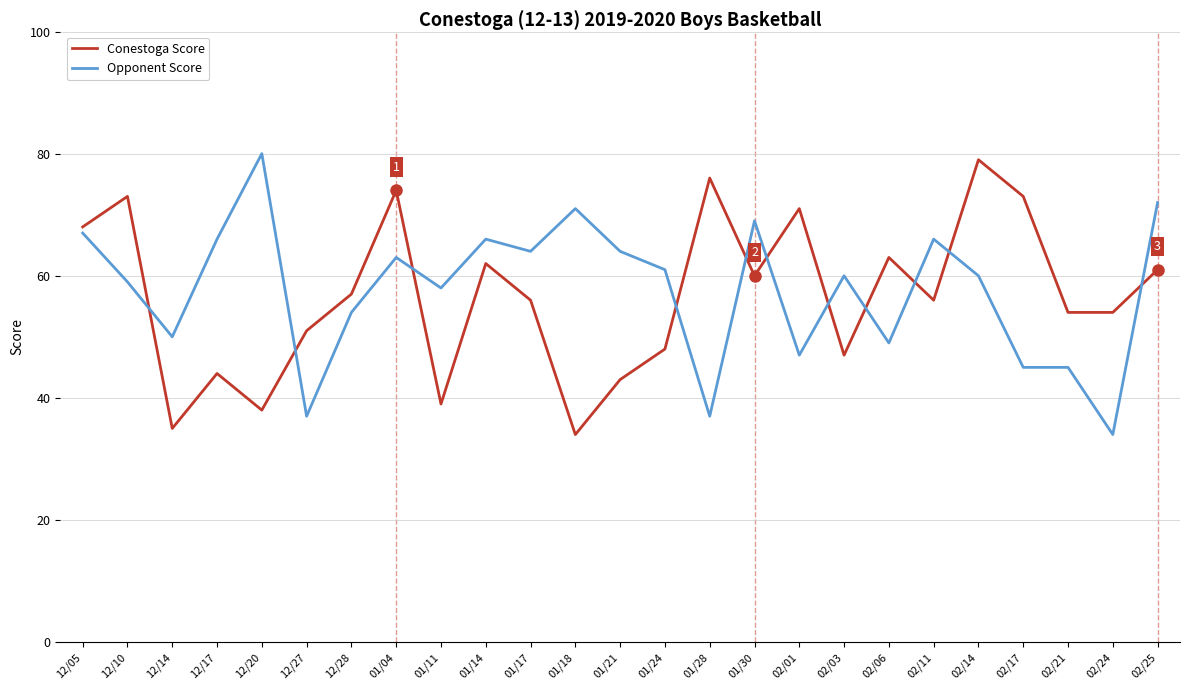

After their last crossing, which series has the higher values: Opponent Score or Conestoga Score?

Opponent Score